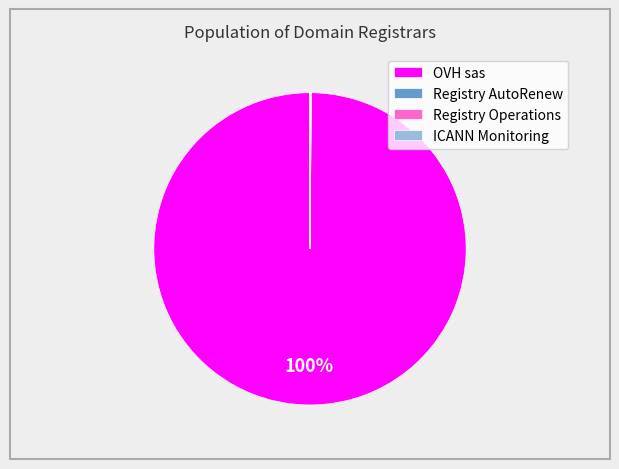

To the nearest percent, what is the average slice percentage?

25%